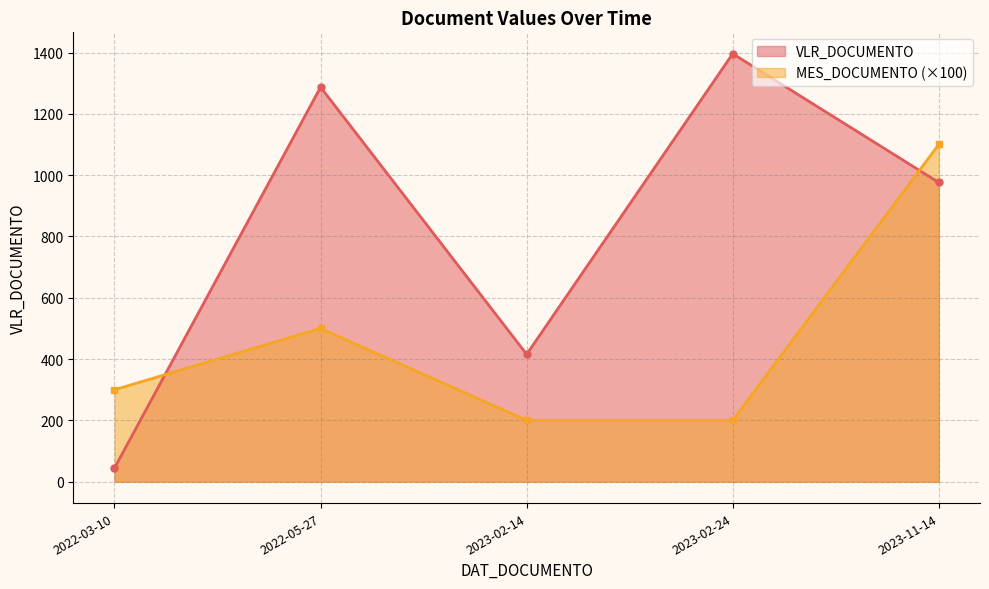

Which has a higher value, 2022-05-27 or 2023-02-14?

2022-05-27